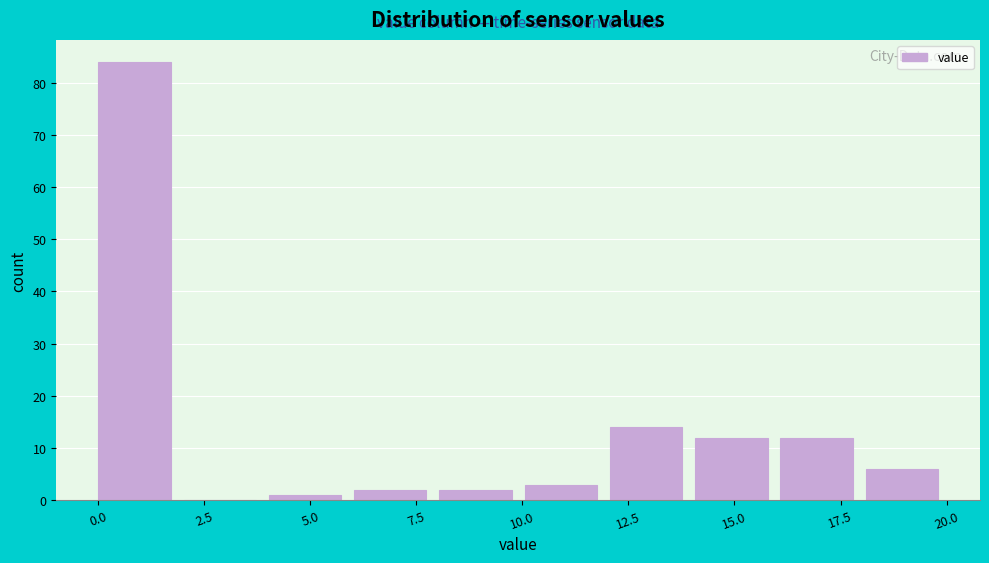

Which range on the x-axis has the tallest bar?

0 to 2